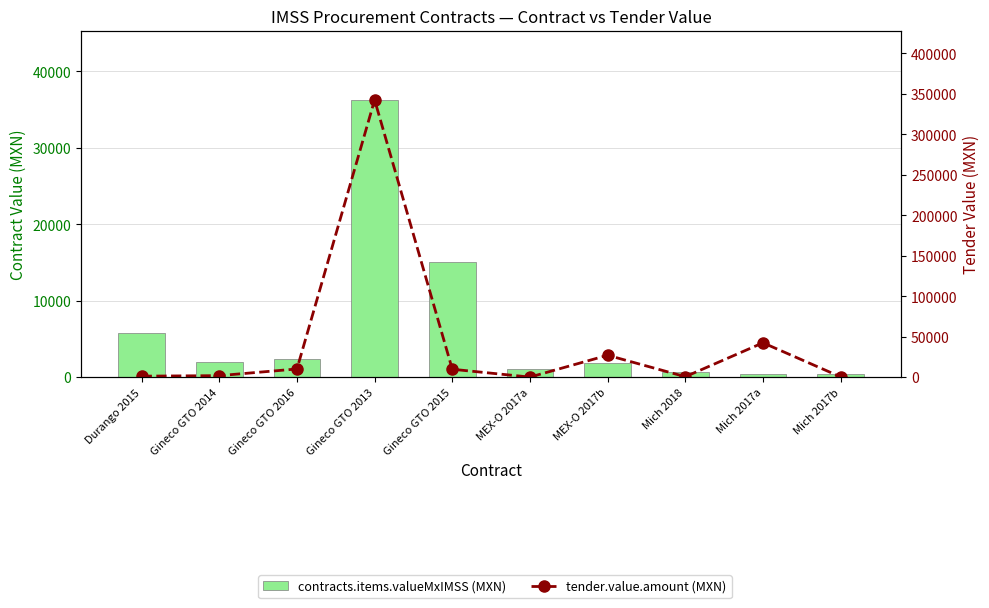

What is the label of the 5th bar from the left?

Gineco GTO 2015